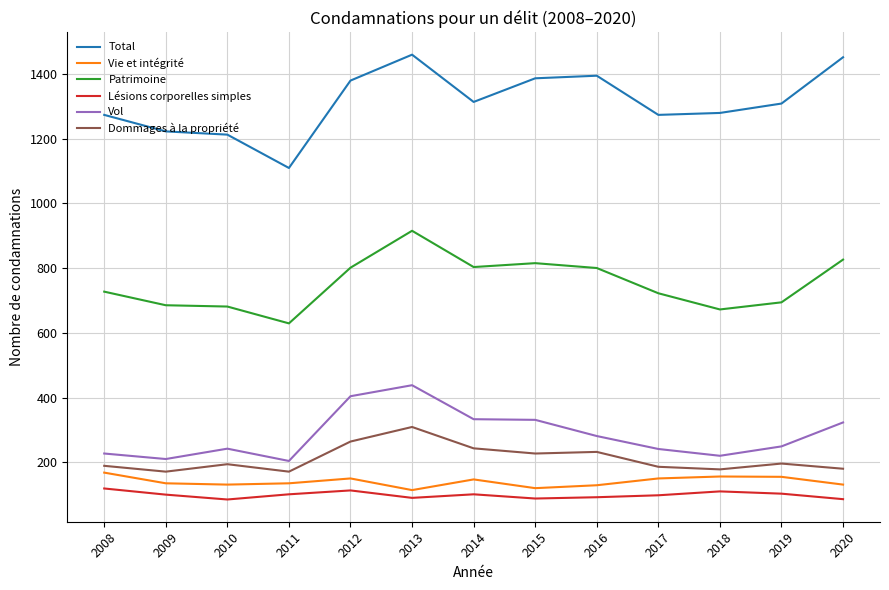

True or false: Patrimoine has a value of 629 at 2011.

True